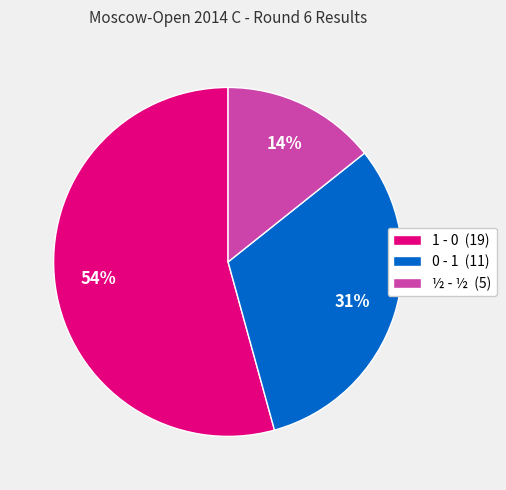

Count the number of slices in the pie.

3